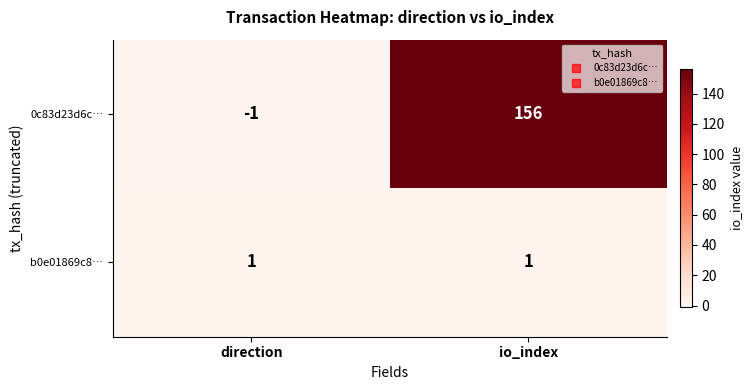

What is the average value of the 0c83d23d6c… series?

78